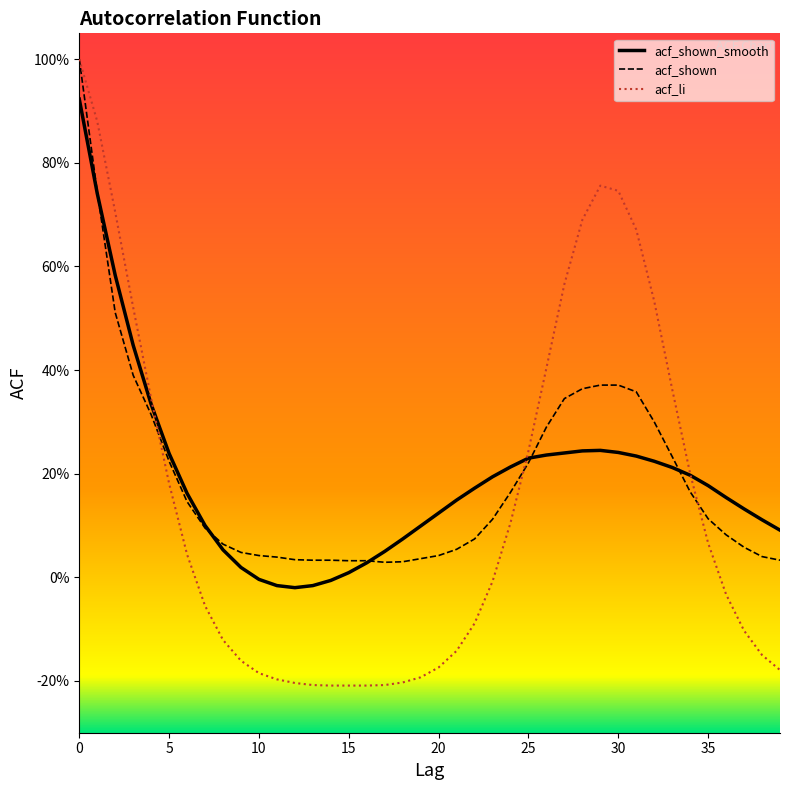

At which label is acf_shown closest to 0?

17